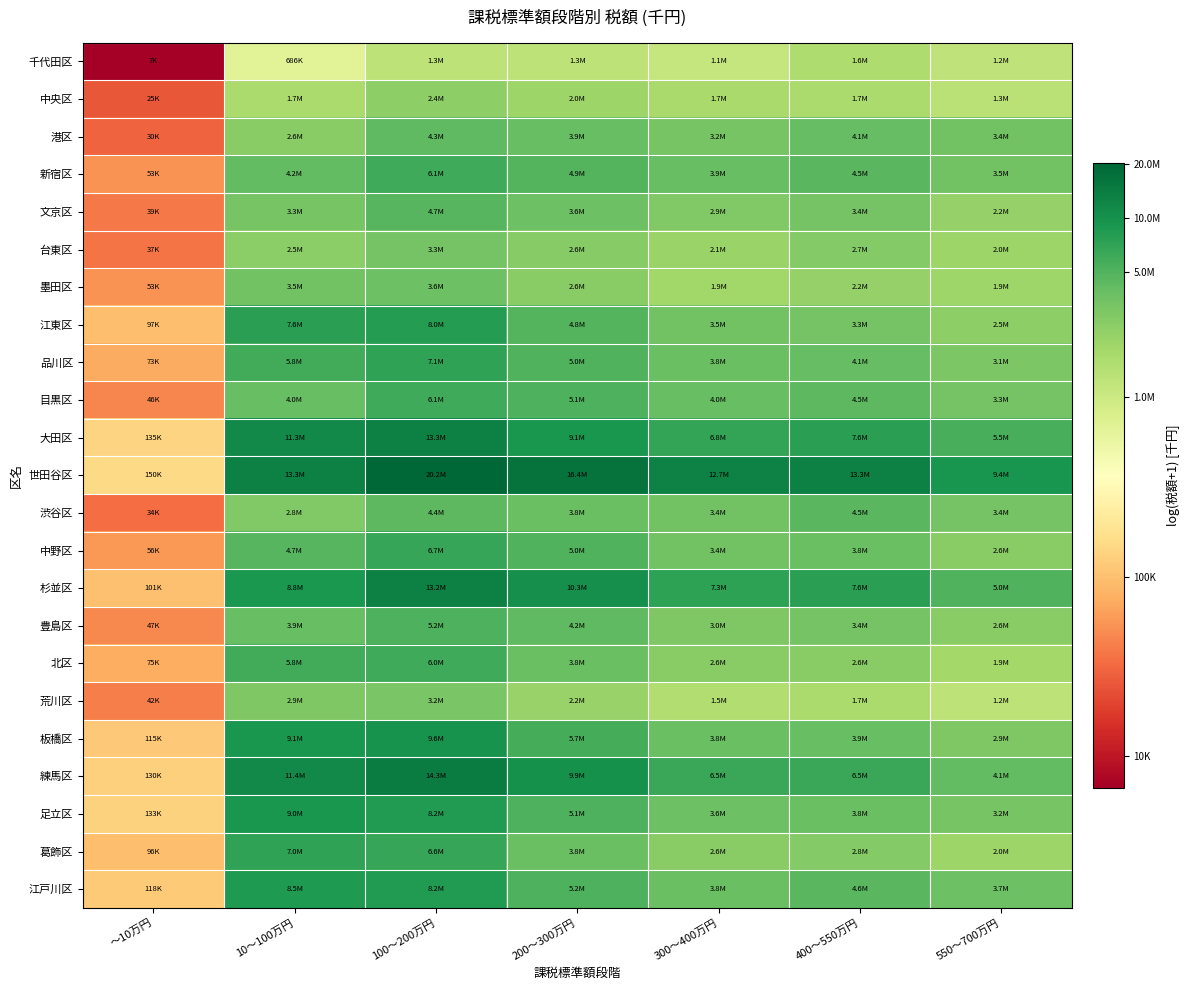

At which category is the sum across all series the highest?

100～200万円